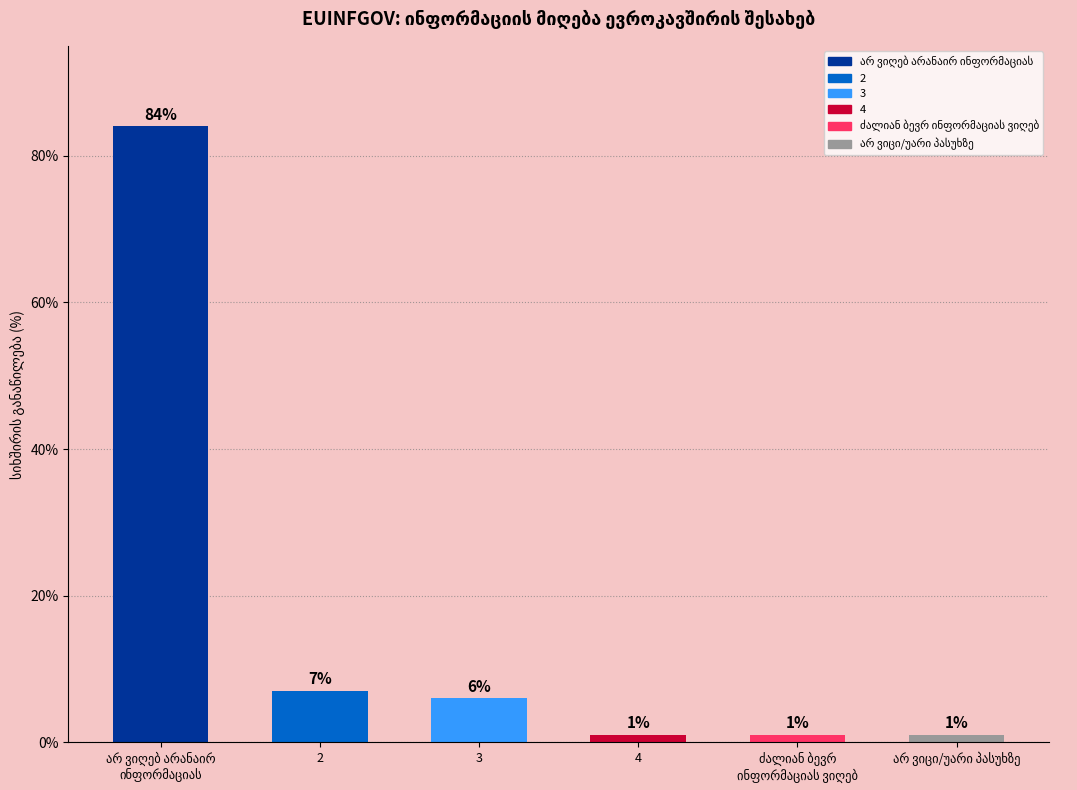

Approximately how many times larger is the value at არ ვიცი/უარი პასუხზე compared to 4?

1.0